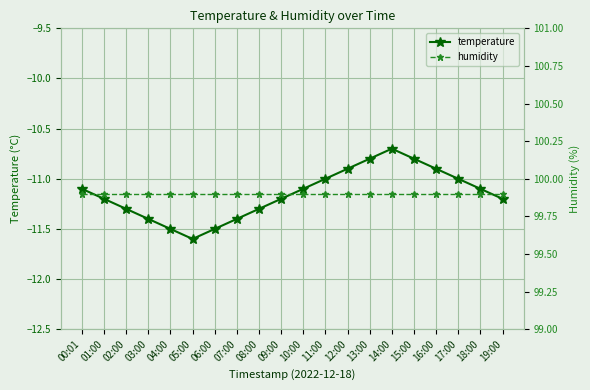

Reading left to right, what are all the values shown in this chart?

temperature: -11.1	-11.2	-11.3	-11.4	-11.5	-11.6	-11.5	-11.4	-11.3	-11.2	-11.1	-11.0	-10.9	-10.8	-10.7	-10.8	-10.9	-11.0	-11.1	-11.2
humidity: 99.9	99.9	99.9	99.9	99.9	99.9	99.9	99.9	99.9	99.9	99.9	99.9	99.9	99.9	99.9	99.9	99.9	99.9	99.9	99.9